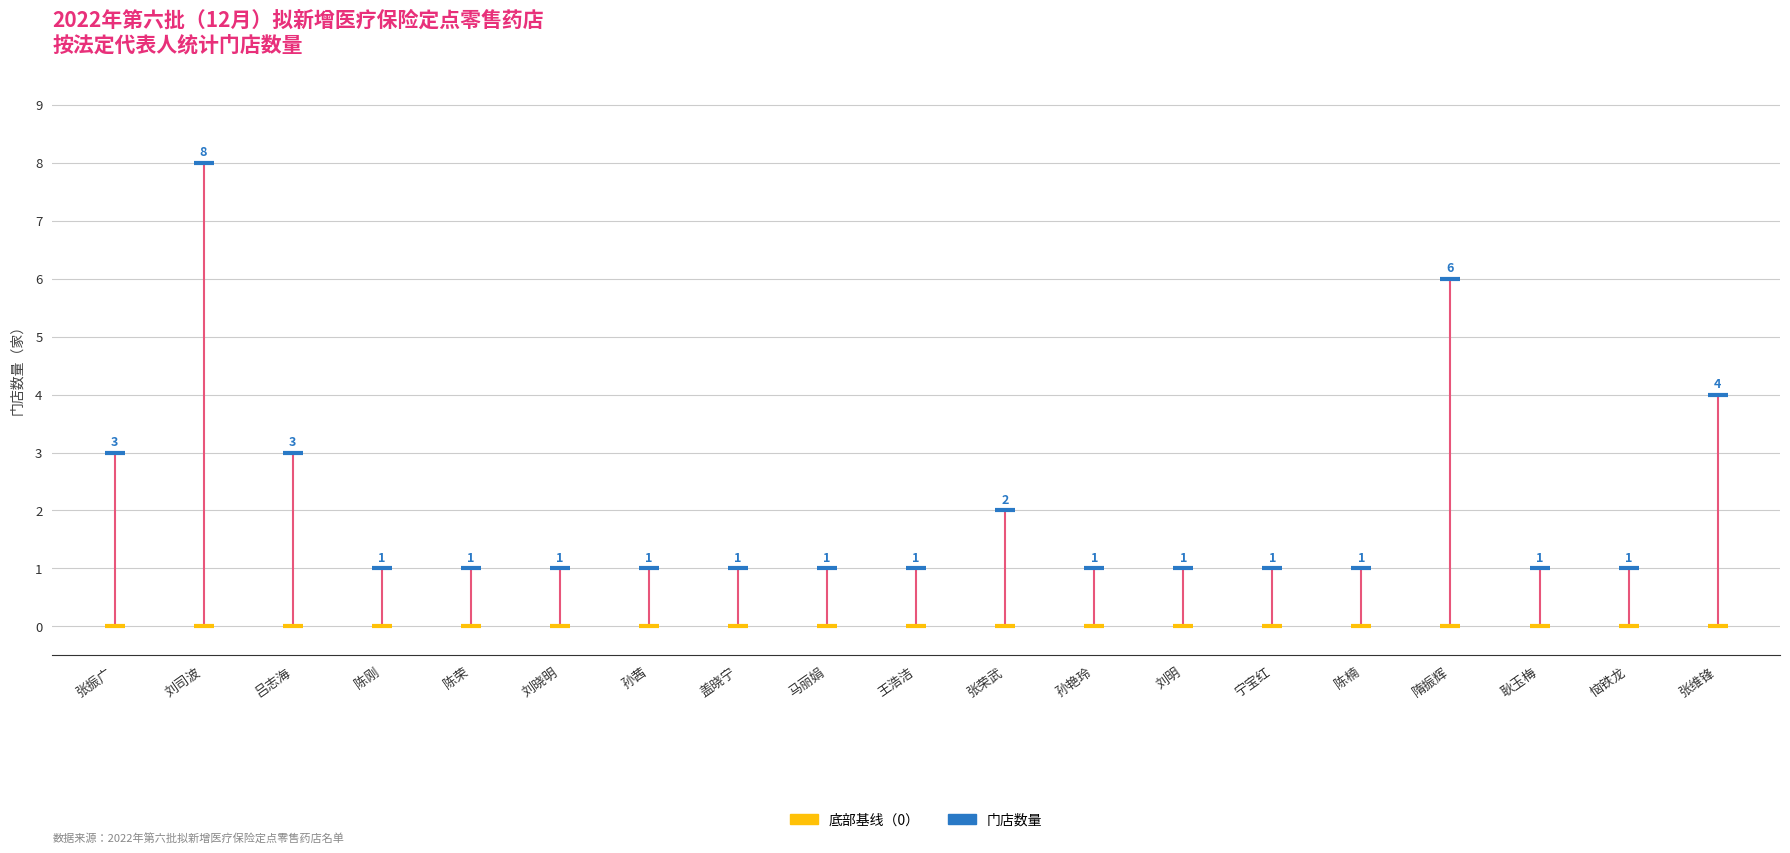

Across all series, what Y value is closest to 4?

4